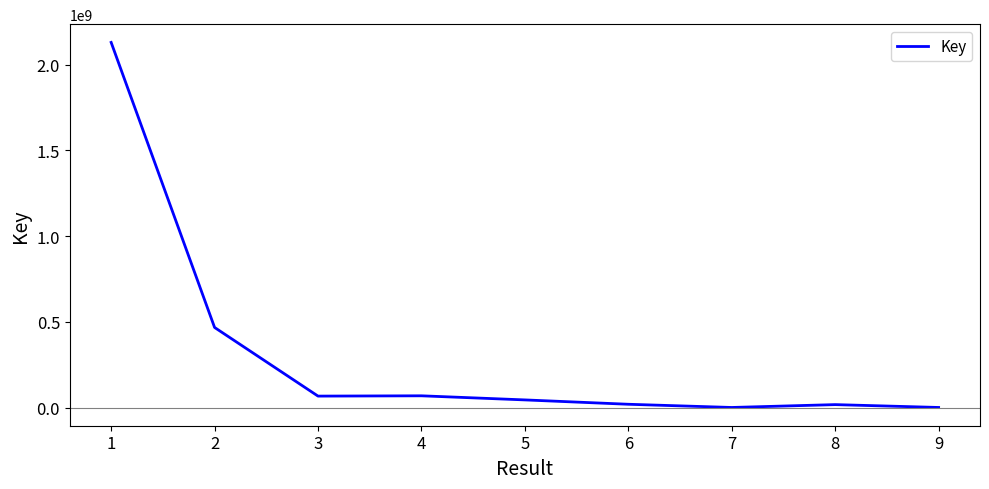

What is the difference between the values at 7 and 9?

3846